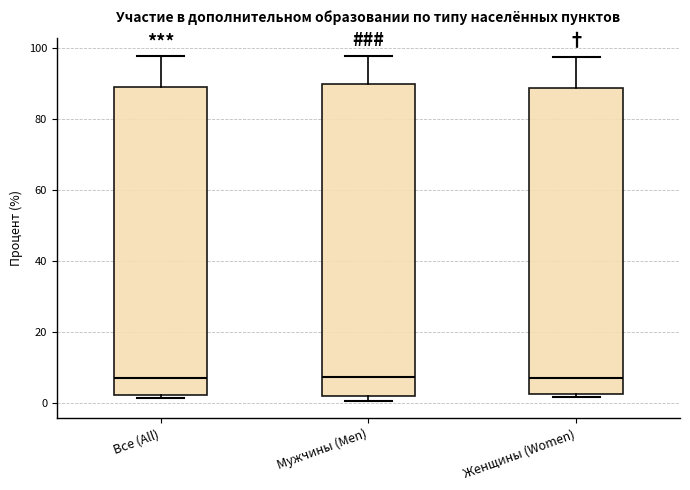

Reading left to right, read every box against the y-axis: the position of its median line, the range the box covers, and the ends of its whiskers. The values are not printed on the chart, so give them approximately, as read against the axis.

Все (All): median 8, box 2 to 90, whiskers 2 (just below the box's lower edge) to 98
Мужчины (Men): median 8, box 2 to 90, whiskers 0 to 98
Женщины (Women): median 8, box 2 to 88, whiskers 2 (just below the box's lower edge) to 98